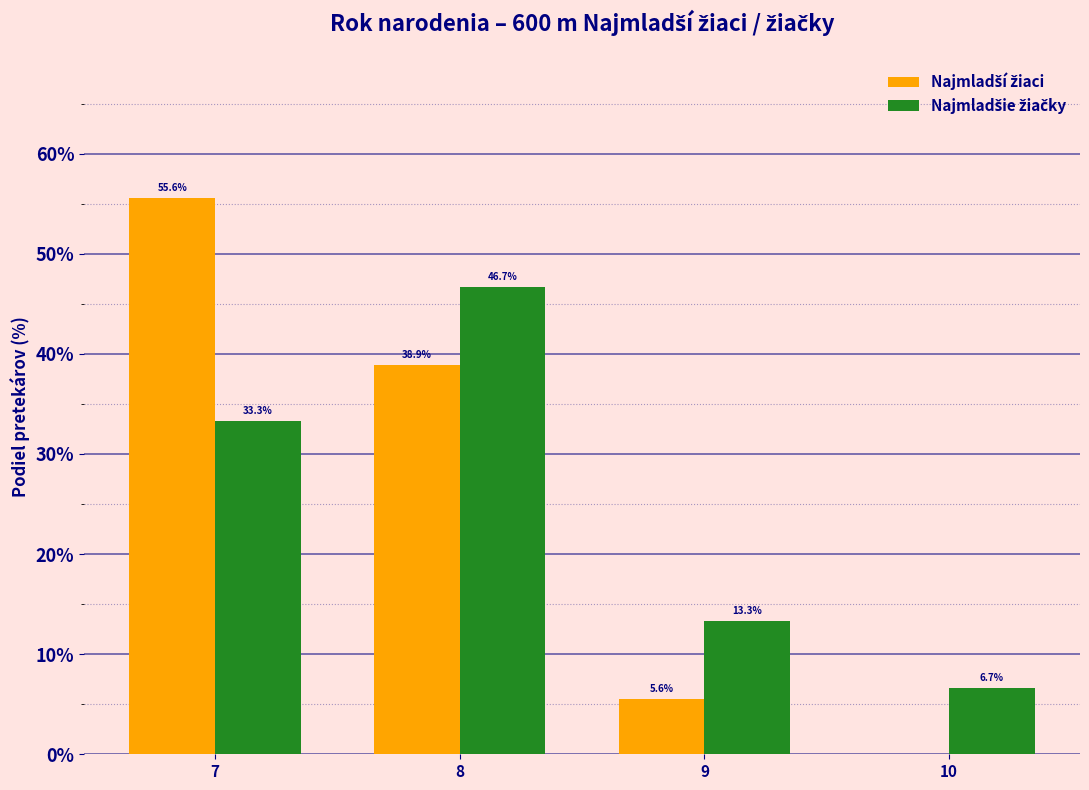

At which category is the sum across all series the highest?

7